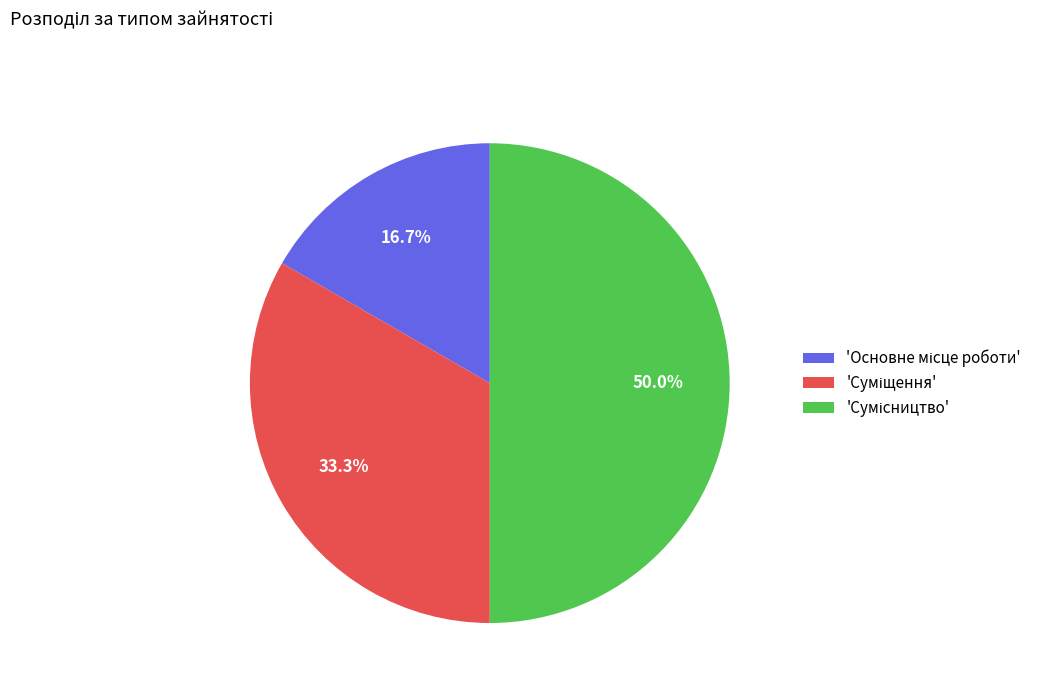

Count the number of slices in the pie.

3